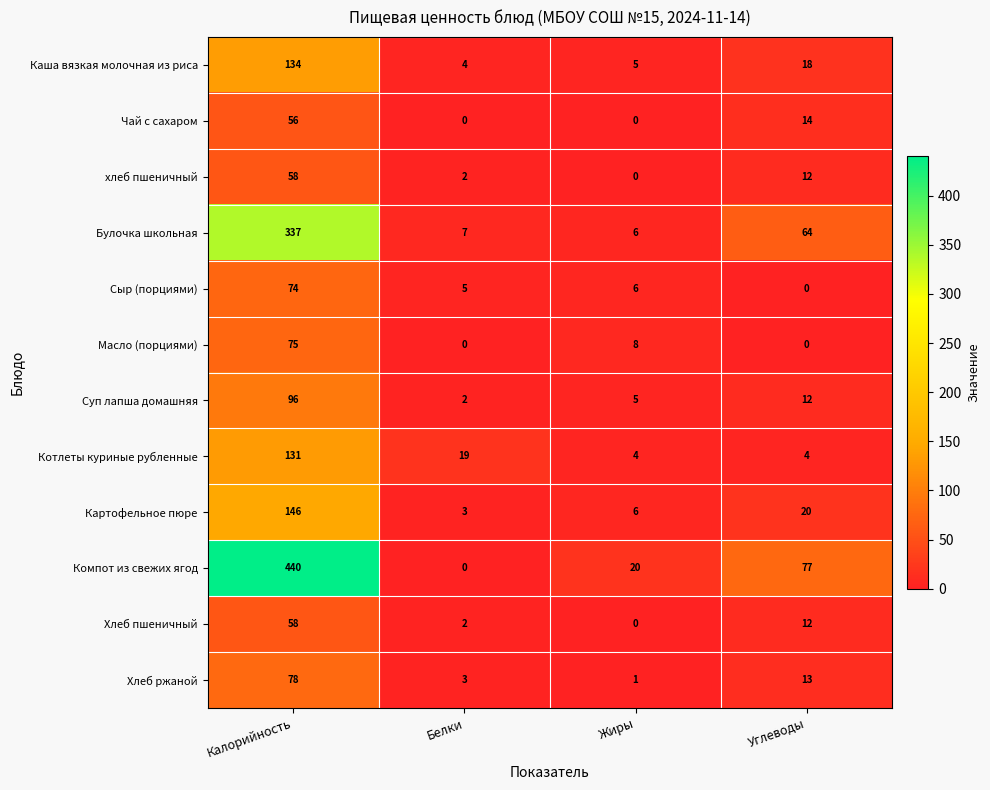

What is the sum of the Суп лапша домашняя values at Жиры and Калорийность?

101